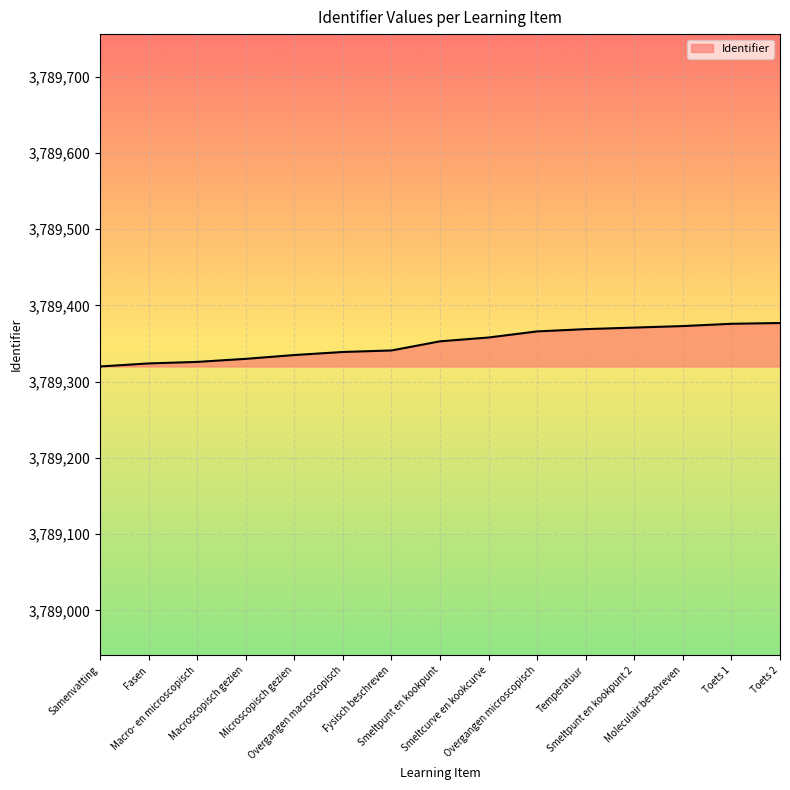

What is the smallest value displayed?

3789320